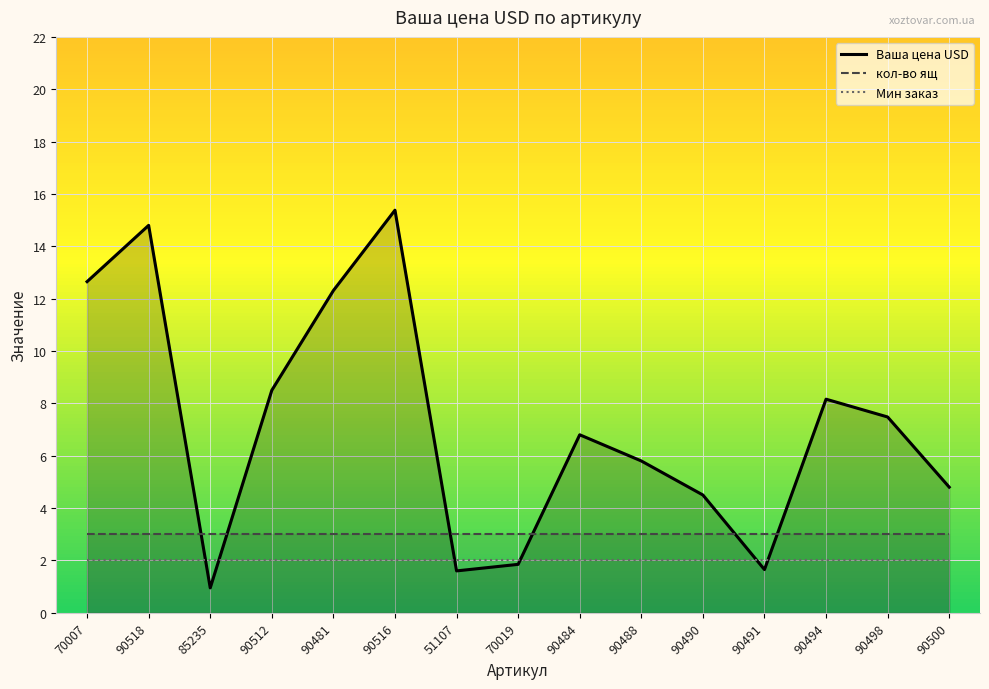

What is the lowest value of the кол-во ящ series?

3.0